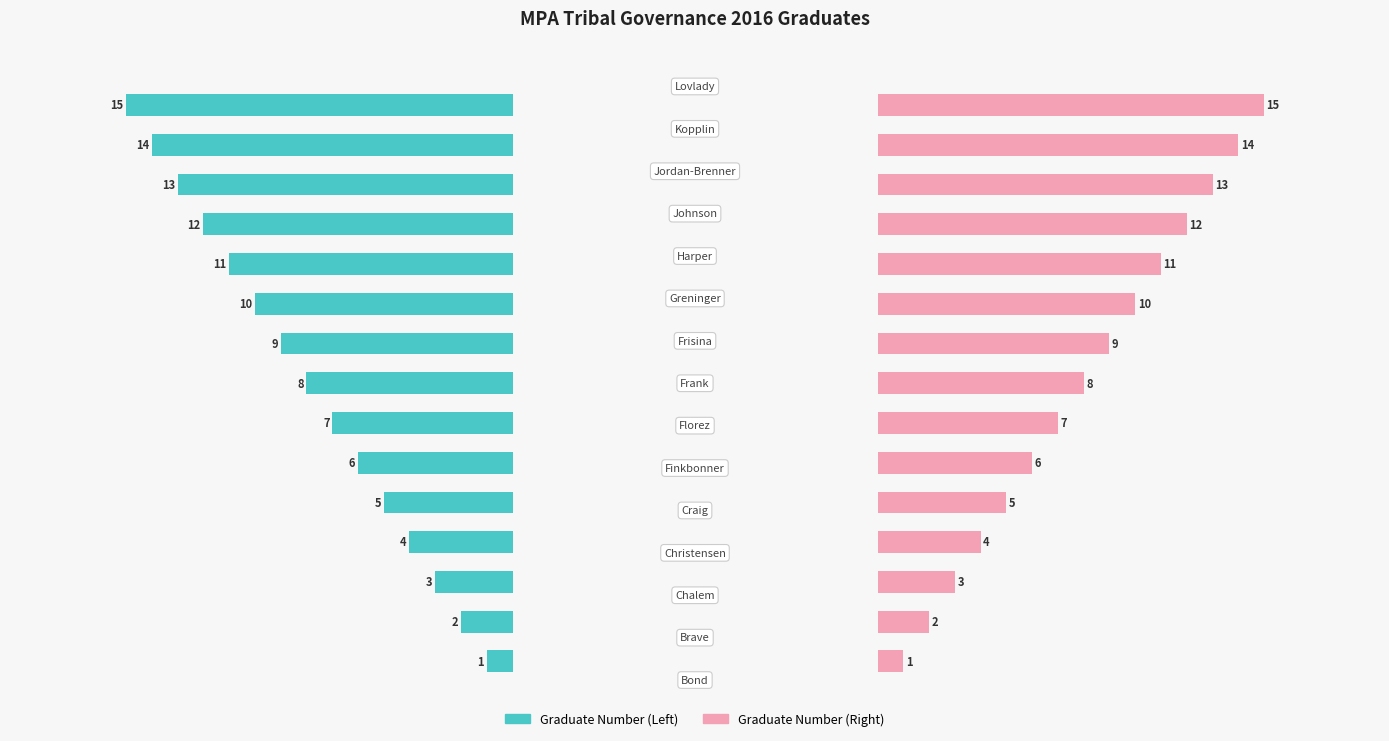

What is the difference between the maximum and minimum values in the Graduate Number (Right) series?

14